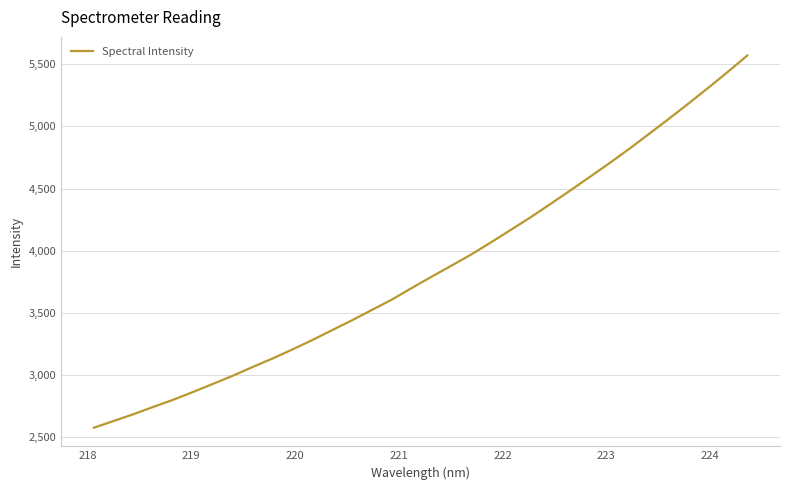

What is the greatest value displayed?

5570.4